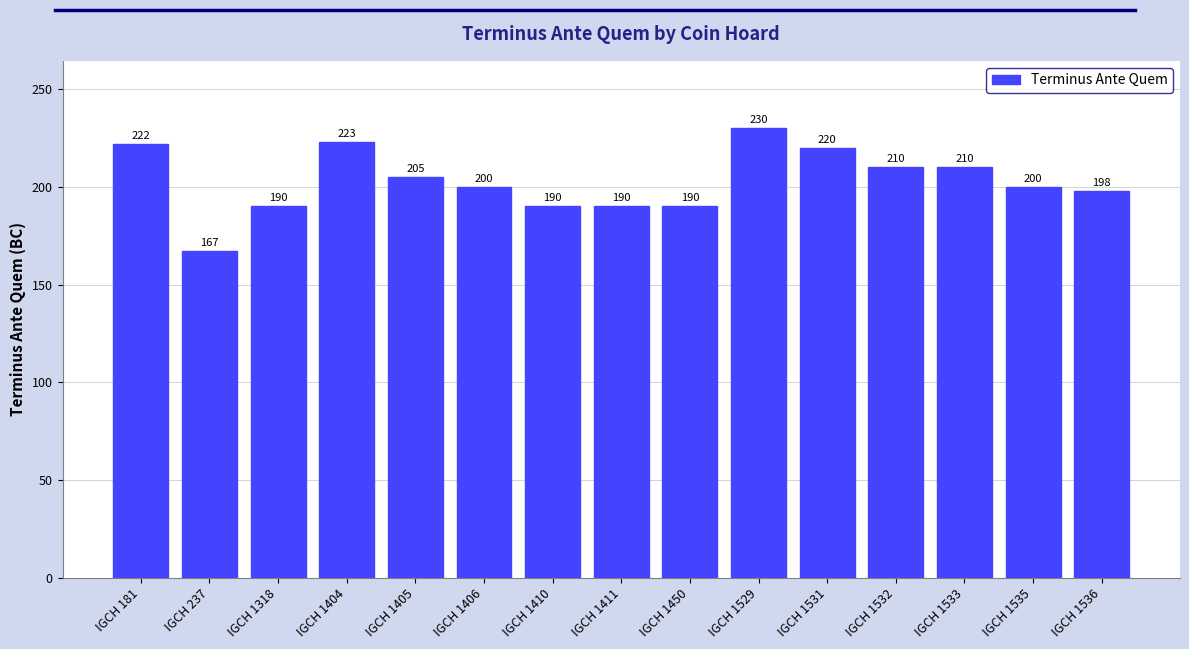

Count the number of categories in the chart.

15